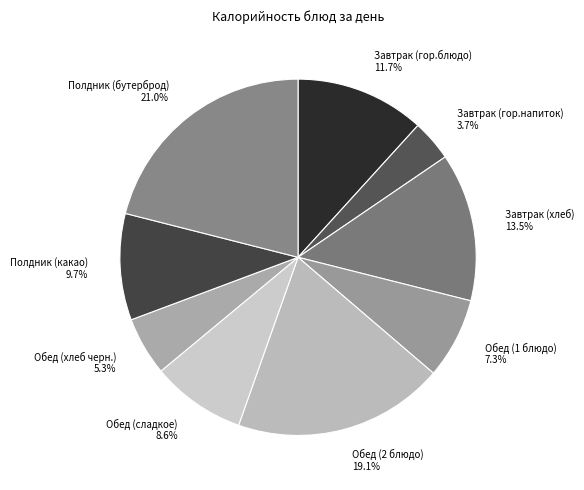

Which category has the smallest portion of the pie?

Завтрак (гор.напиток)